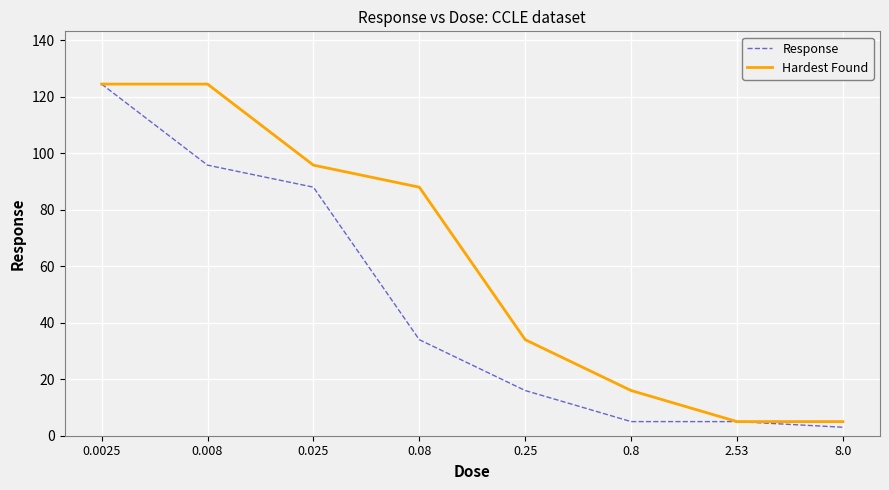

Reading left to right, transcribe all the data shown in this chart.

Response: 0.0025=124.5	0.008=95.8	0.025=88.0	0.08=34.0	0.25=16.0	0.8=5.0	2.53=5.0	8.0=3.0
Hardest Found: 0.0025=124.5	0.008=124.5	0.025=95.8	0.08=88.0	0.25=34.0	0.8=16.0	2.53=5.0	8.0=5.0